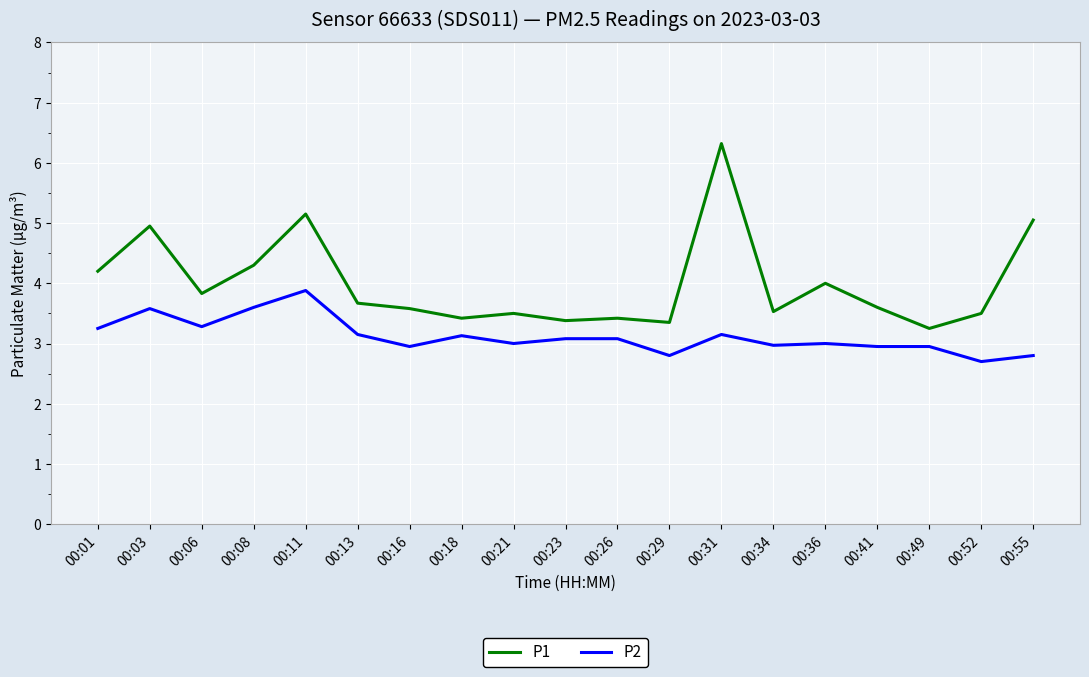

True or false: P1 and P2 intersect in this chart.

False